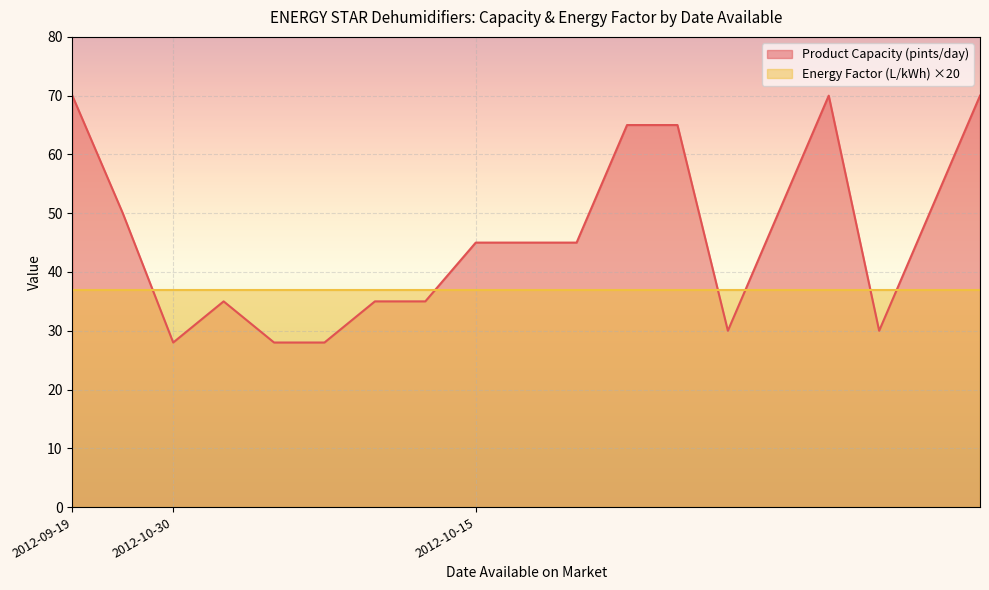

Rank the series by their average value, from highest to lowest.

Product Capacity (pints/day), Energy Factor (L/kWh) ×20